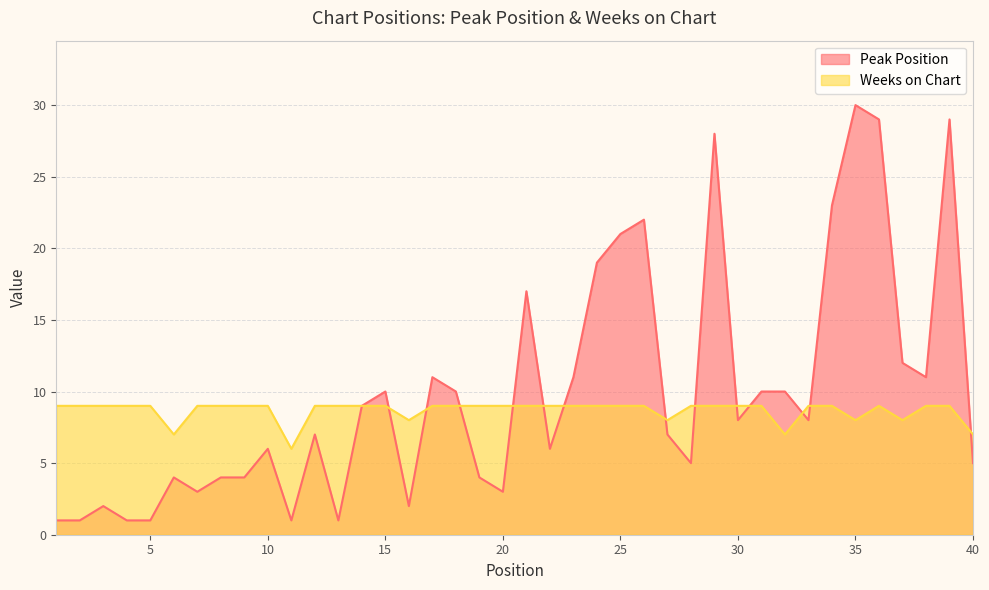

Rank the series by their maximum value, from highest to lowest.

Peak Position, Weeks on Chart